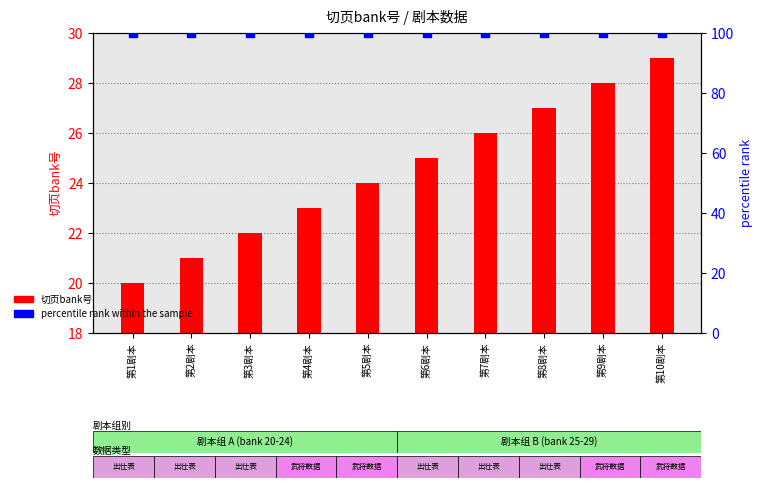

Which series has the largest total across all categories?

percentile rank within the sample